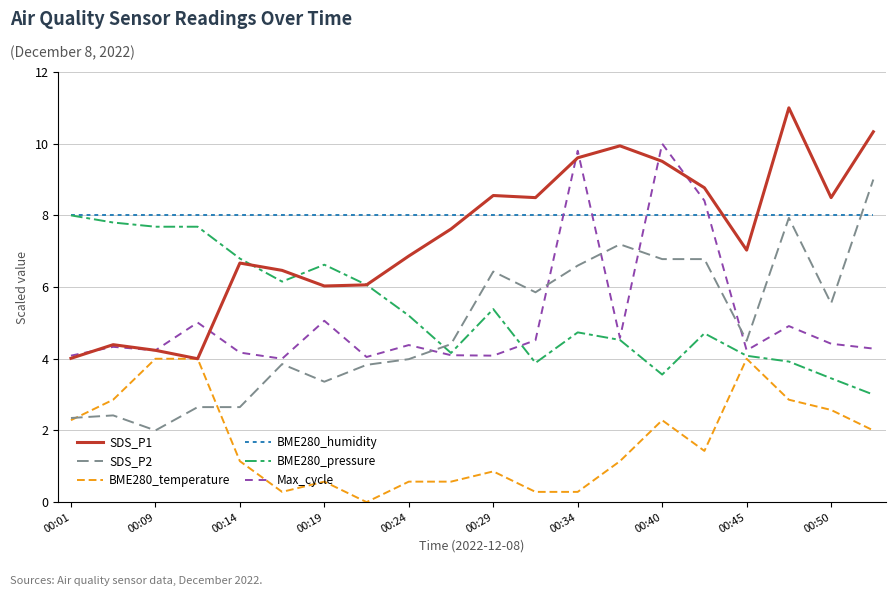

How many times do SDS_P1 and BME280_humidity cross each other?

3